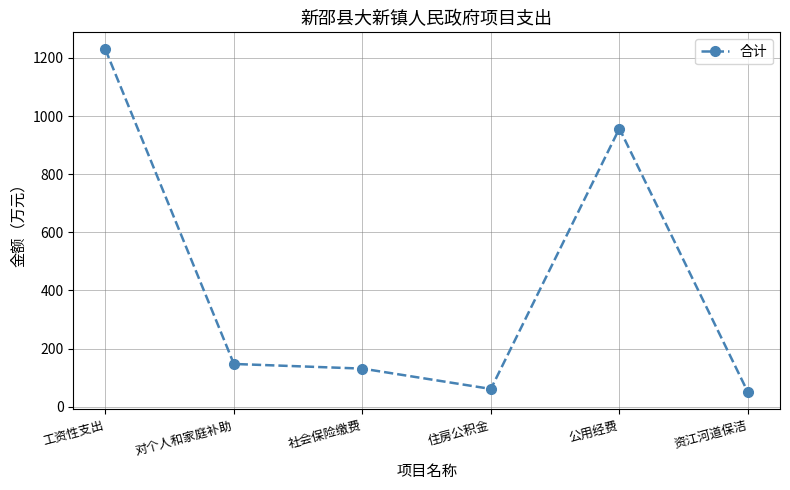

List the labels in order of value, largest first.

工资性支出, 公用经费, 对个人和家庭补助, 社会保险缴费, 住房公积金, 资江河道保洁